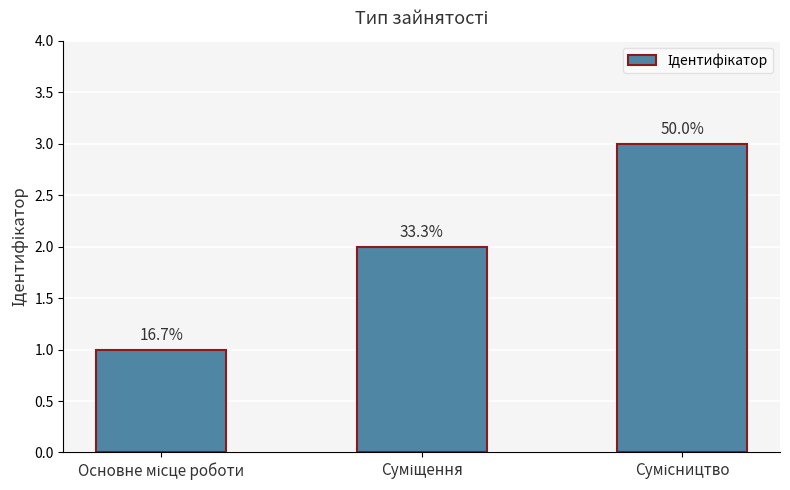

How many values are between 1 and 3?

3